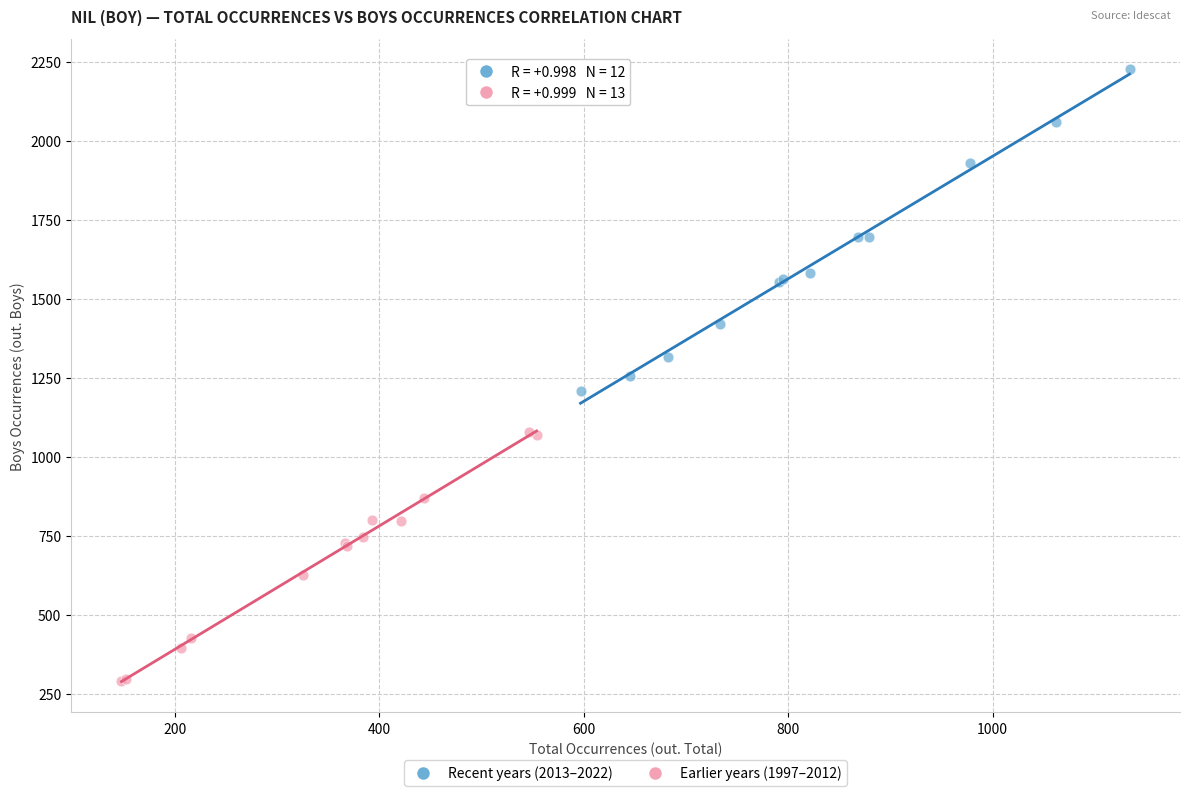

Which series contains the highest Y value?

Recent years (2013–2022)